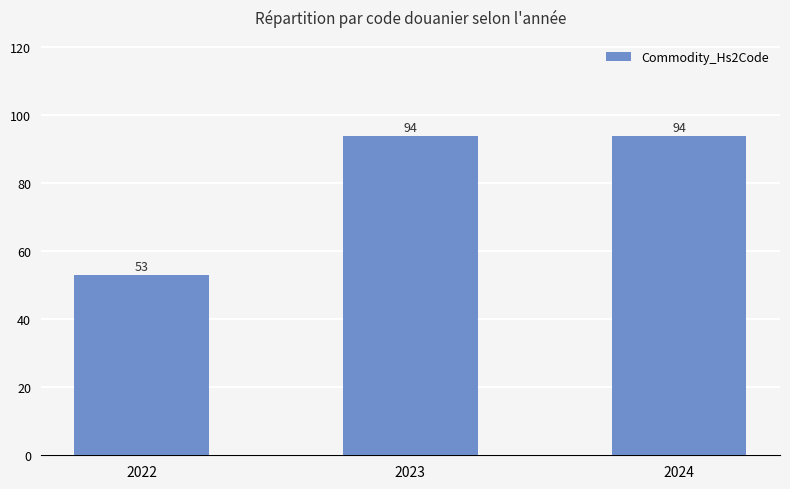

What is the difference between the values at 2022 and 2024?

41